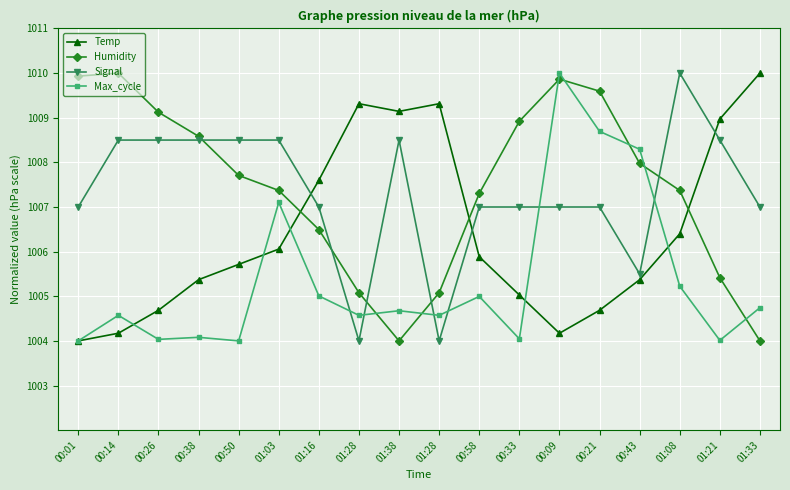

What are all the series names shown in the legend?

Temp, Humidity, Signal, Max_cycle